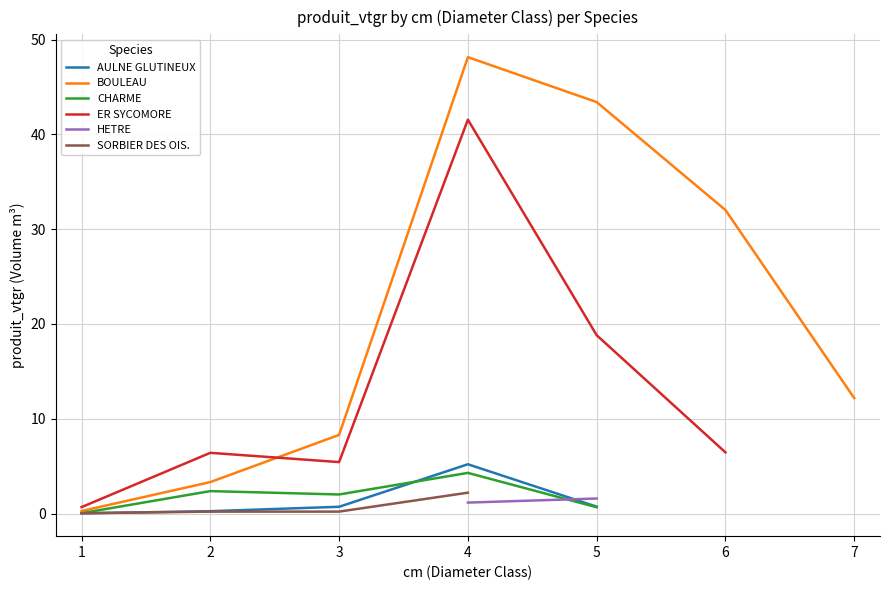

True or false: CHARME has a value of 1.2 at 3.

False